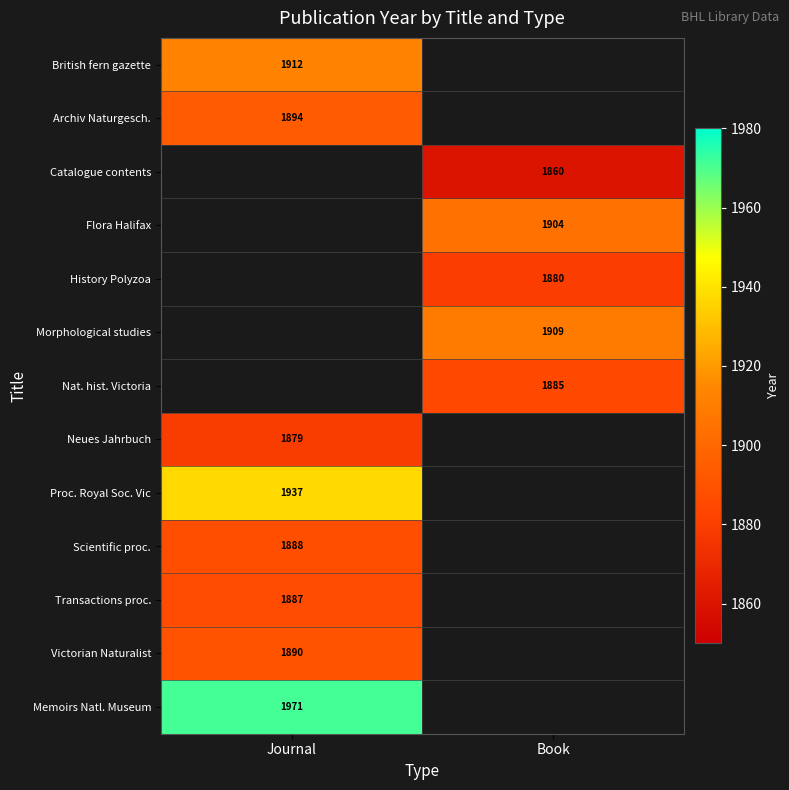

Is it true that Neues Jahrbuch equals 1879.0 at Journal?

True